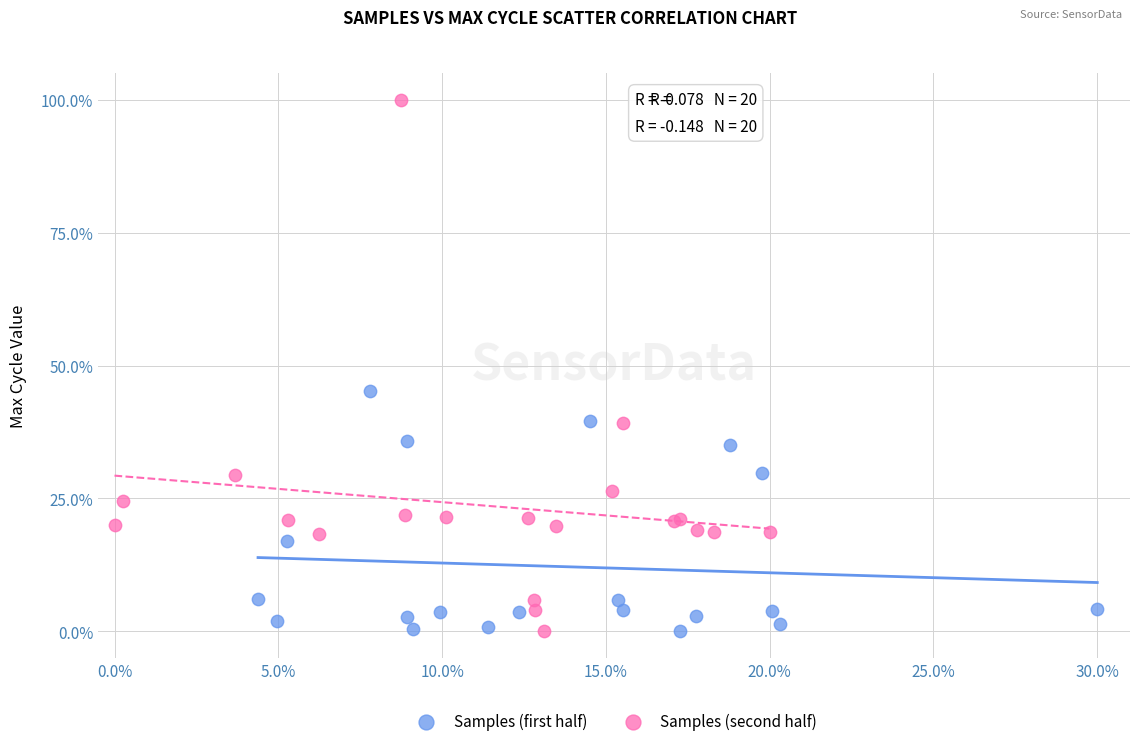

Which series contains the highest Y value?

Samples (second half)